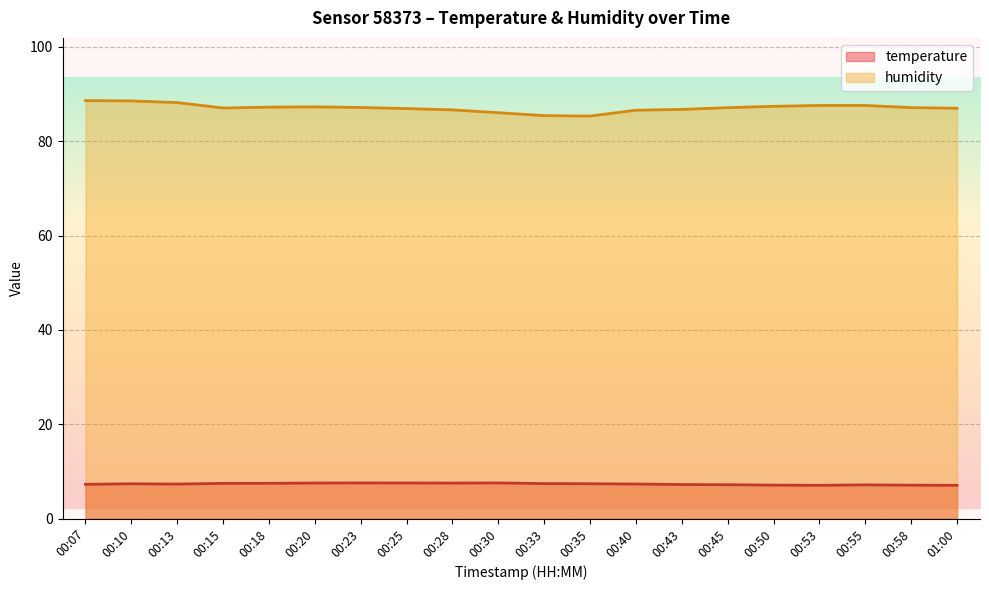

Reading left to right, list all the values displayed in this chart.

temperature: 7.3	7.4	7.3	7.5	7.5	7.5	7.6	7.5	7.5	7.6	7.4	7.4	7.3	7.2	7.2	7.1	7.1	7.2	7.1	7.1
humidity: 88.6	88.5	88.2	87.0	87.2	87.3	87.2	86.9	86.7	86.0	85.4	85.3	86.6	86.8	87.1	87.4	87.6	87.6	87.1	87.0